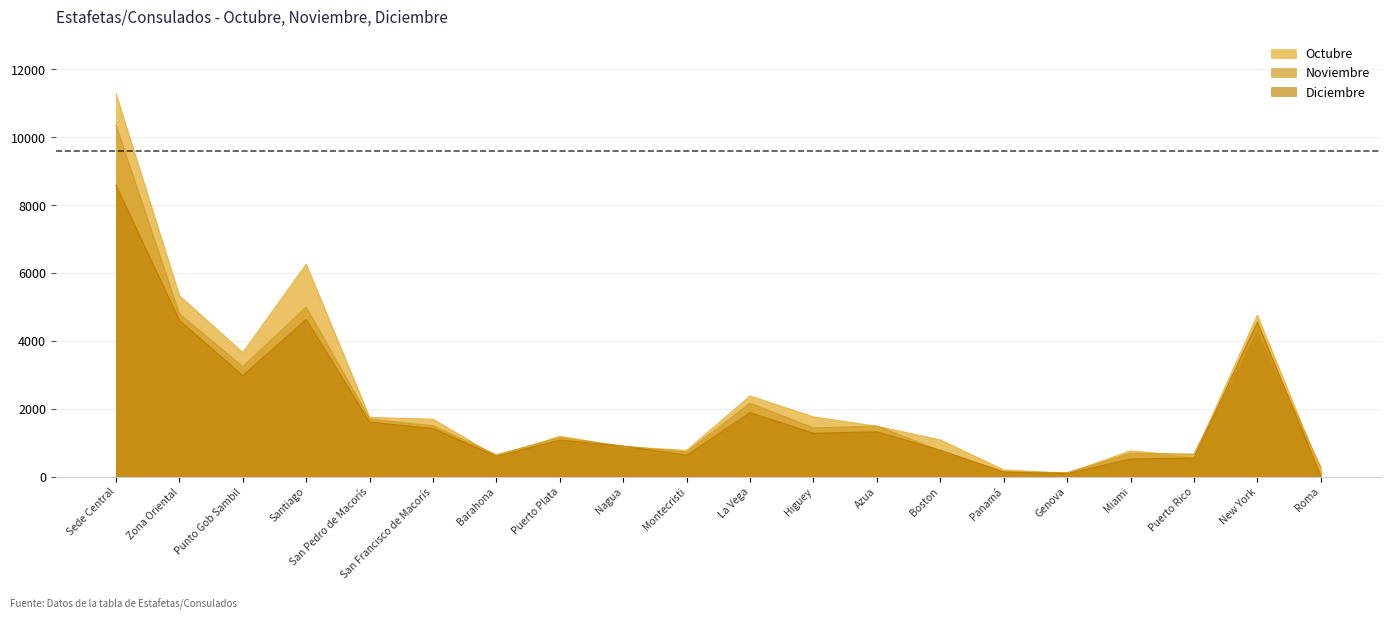

Reading right to left, extract all data points from this chart.

Octubre: Roma=168	New York=4753	Puerto Rico=592	Miami=755	Genova=87	Panamá=197	Boston=1079	Azua=1480	Higuey=1758	La Vega=2375	Montecristi=771	Nagua=878	Puerto Plata=1187	Barahona=594	San Francisco de Macorís=1690	San Pedro de Macorís=1742	Santiago=6257	Punto Gob Sambil=3654	Zona Oriental=5331	Sede Central=11280
Noviembre: Roma=267	New York=4352	Puerto Rico=660	Miami=686	Genova=113	Panamá=146	Boston=760	Azua=1489	Higuey=1433	La Vega=2163	Montecristi=723	Nagua=896	Puerto Plata=1149	Barahona=638	San Francisco de Macorís=1496	San Pedro de Macorís=1693	Santiago=4992	Punto Gob Sambil=3238	Zona Oriental=4797	Sede Central=10354
Diciembre: Roma=16	New York=4550	Puerto Rico=544	Miami=519	Genova=86	Panamá=131	Boston=775	Azua=1318	Higuey=1275	La Vega=1885	Montecristi=629	Nagua=894	Puerto Plata=1075	Barahona=596	San Francisco de Macorís=1416	San Pedro de Macorís=1602	Santiago=4630	Punto Gob Sambil=2975	Zona Oriental=4601	Sede Central=8586